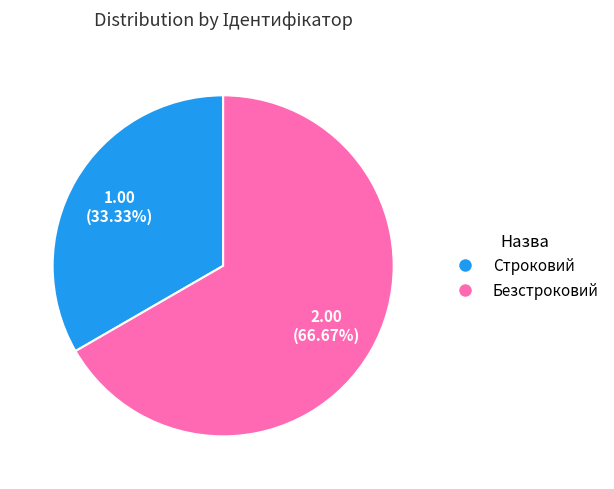

To the nearest percent, what percentage of the pie is Строковий?

33%